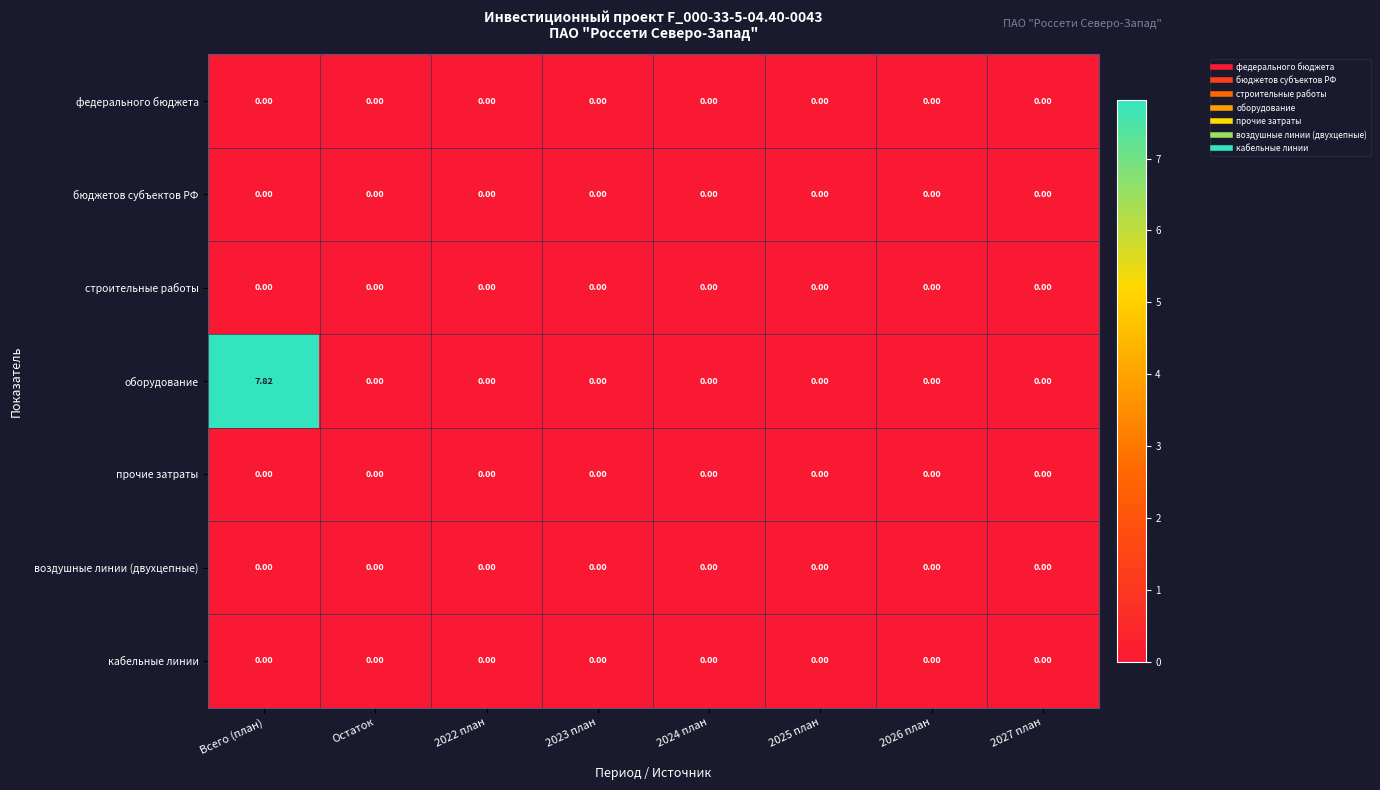

What is the greatest value displayed?

7.8